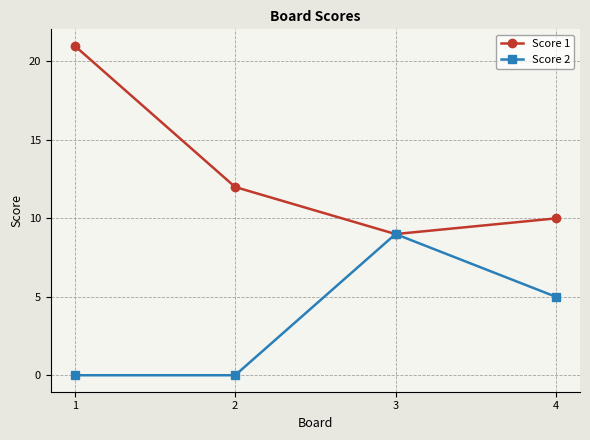

What is the approximate value of Score 2 at 3?

9